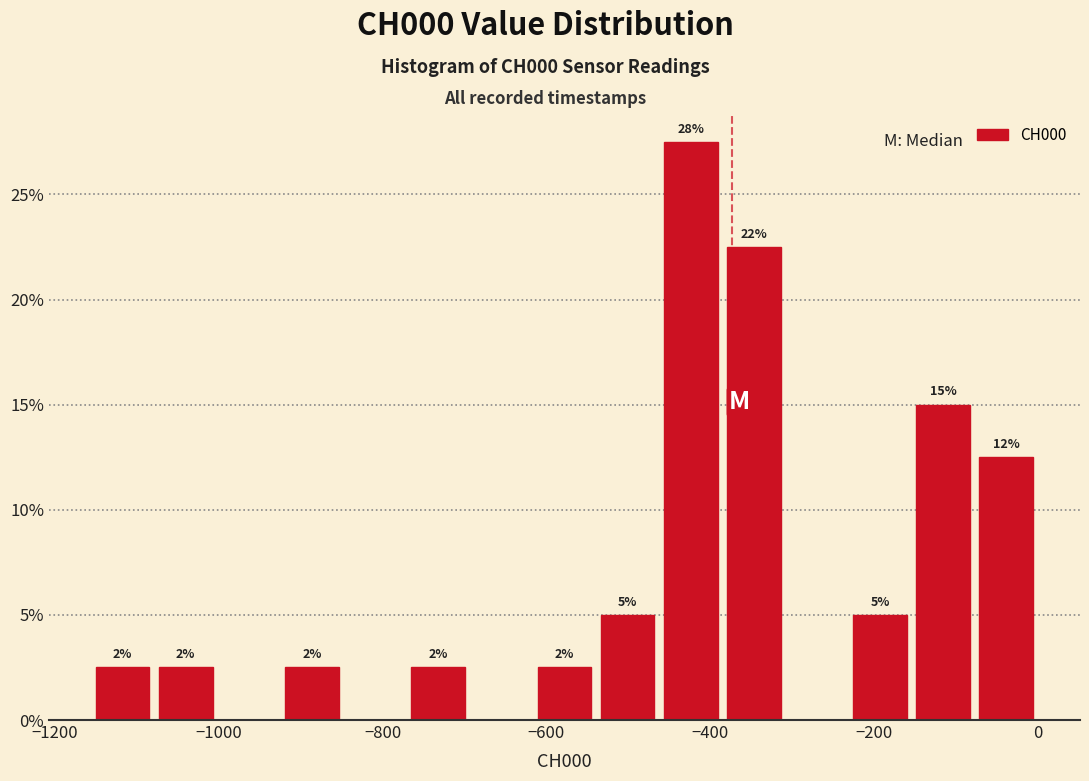

Read against the x-axis, roughly where is the centre of the tallest bar?

-420